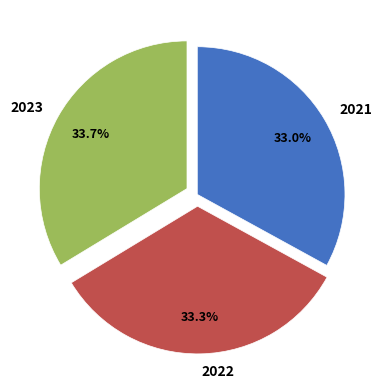

Approximately how many times larger is the value at 2023 compared to 2022?

1.0